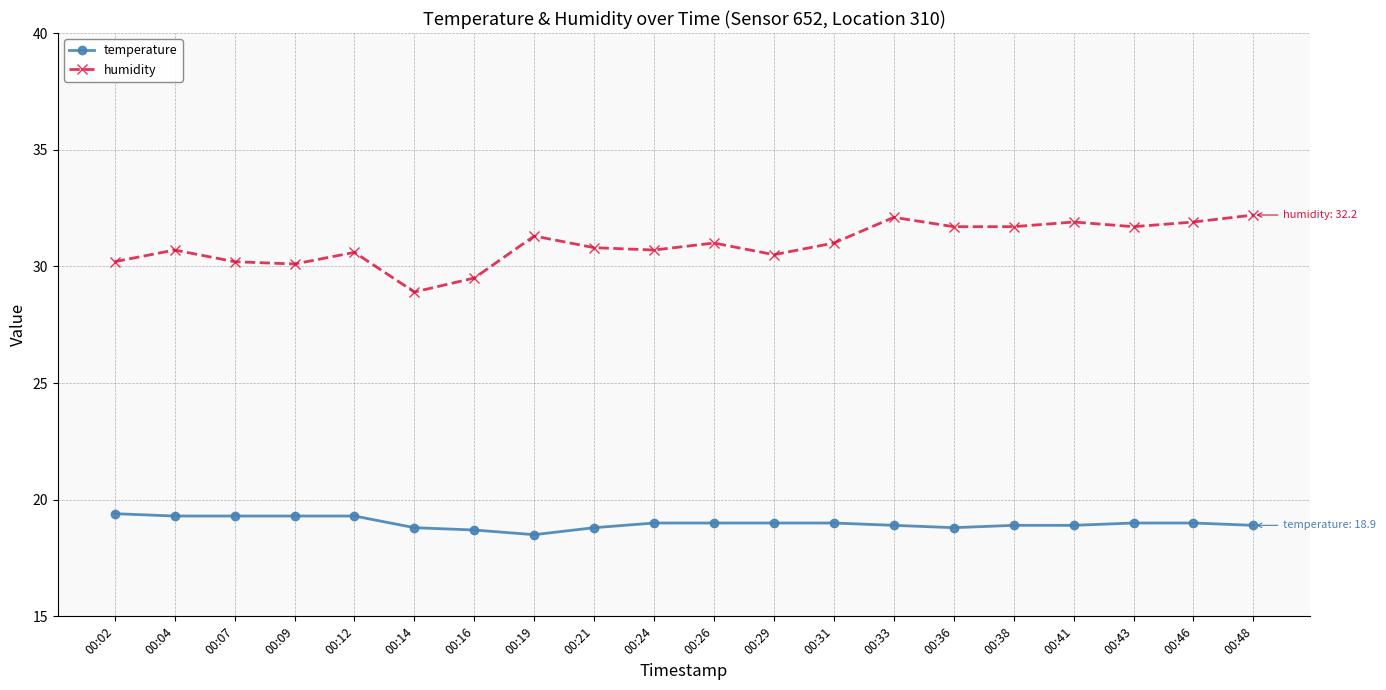

Does the chart have visible grid lines?

Yes